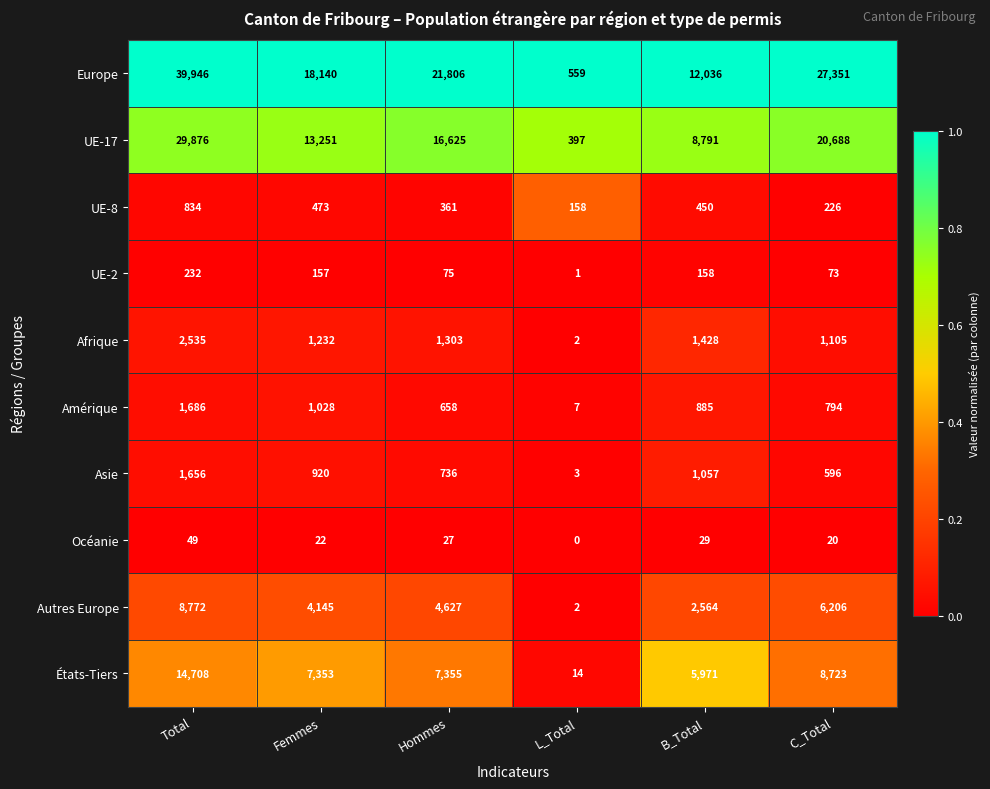

The Afrique series shows 1475 at Total. True or false?

False